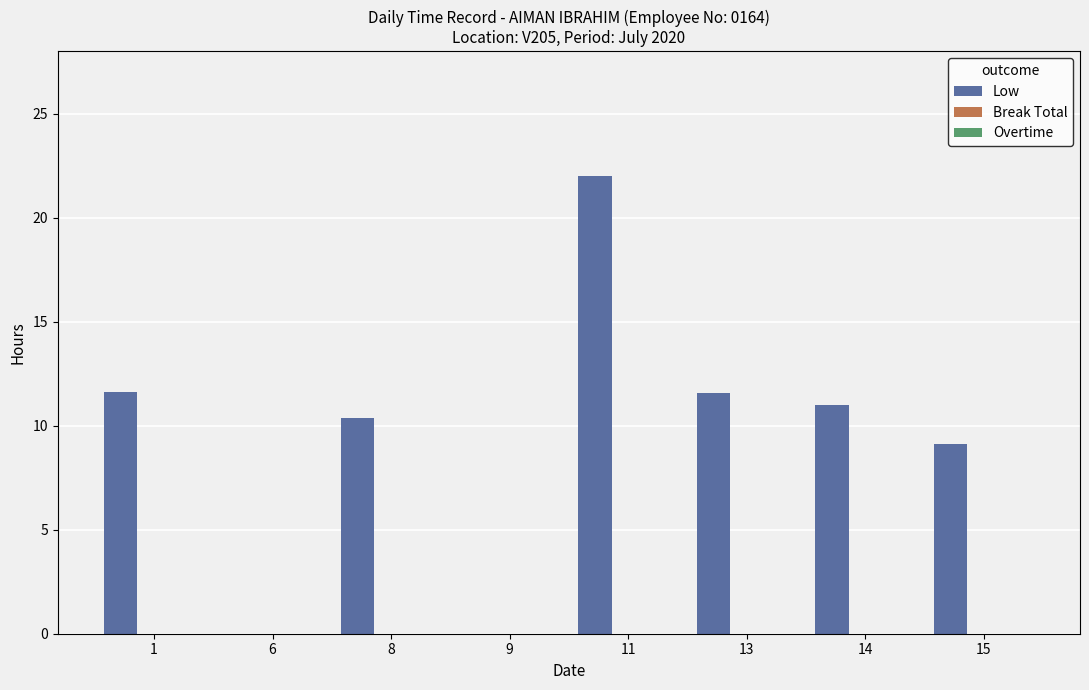

What is the sum of all values?

75.7